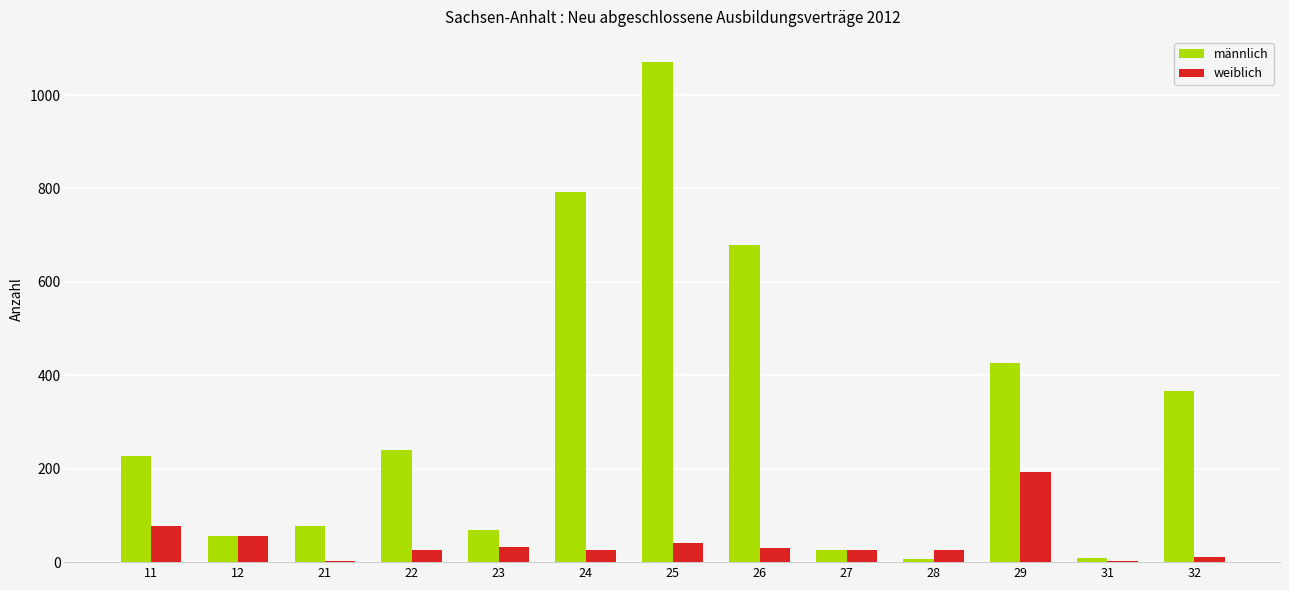

Where is männlich nearest to the value 538?

29